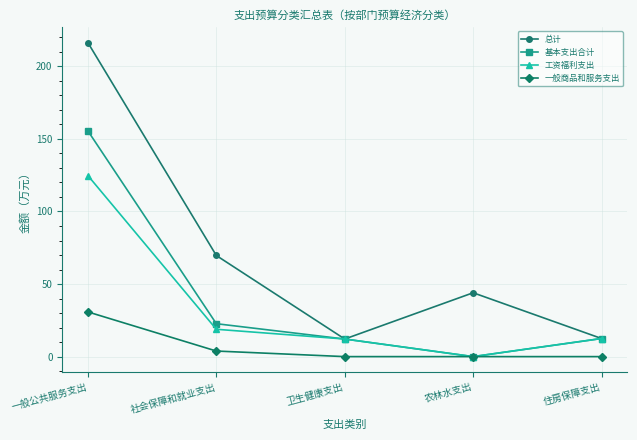

At which label is 基本支出合计 closest to 77?

社会保障和就业支出